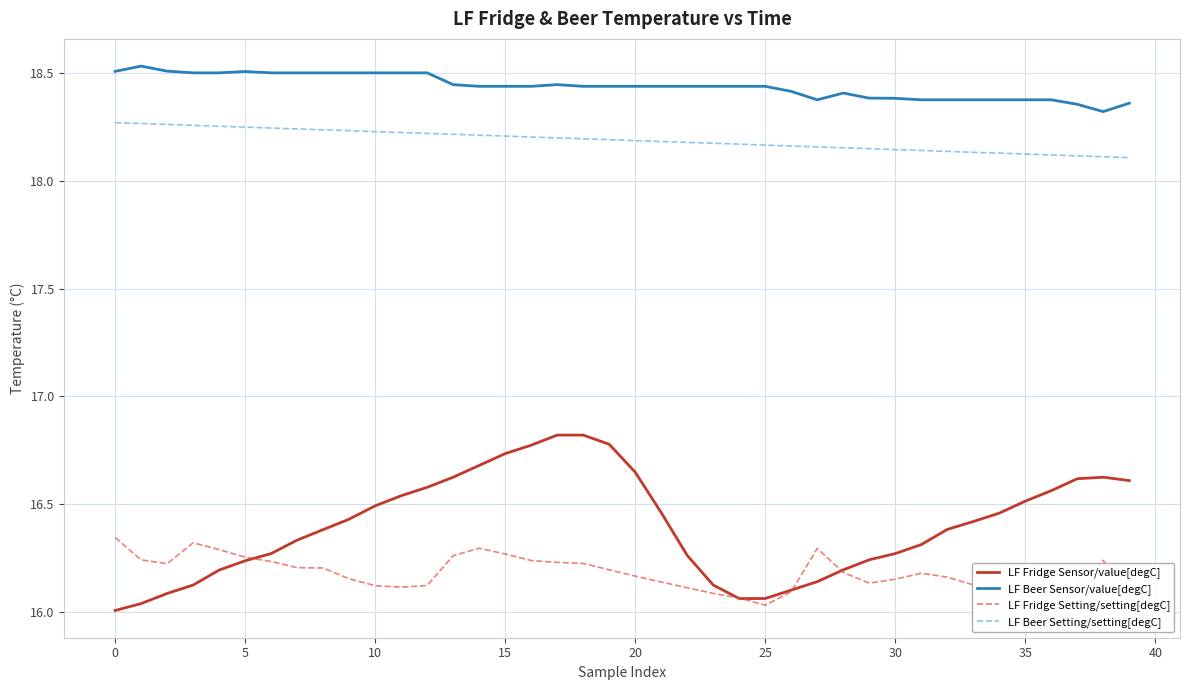

Which series has the largest total across all categories?

LF Beer Sensor/value[degC]